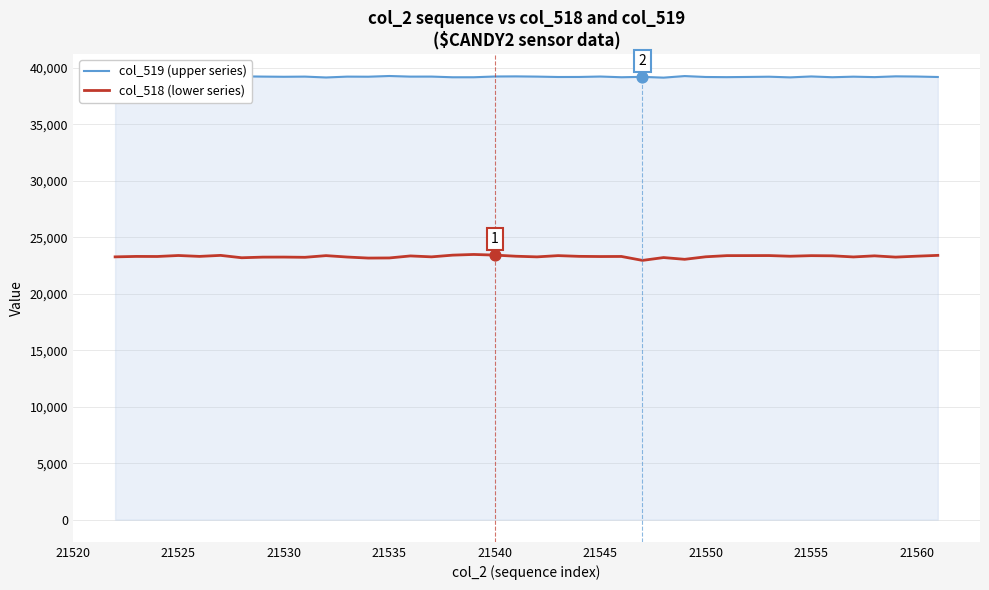

At how many categories does at least one series exceed 28469?

40